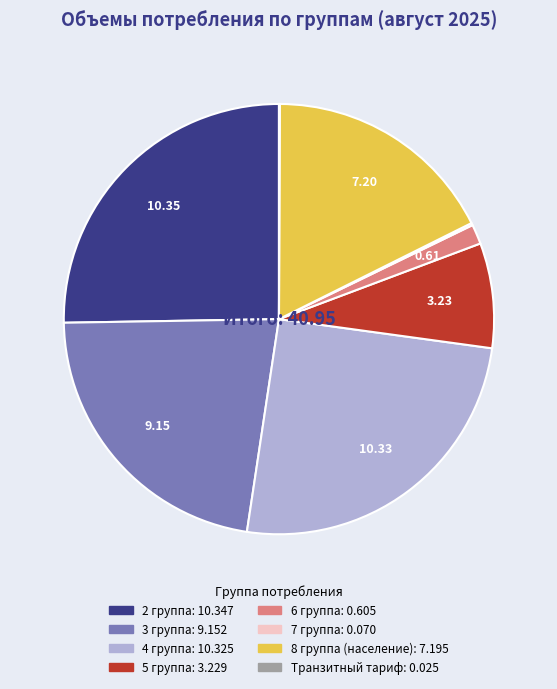

Do 3 группа and 5 группа together represent more than half of the pie?

No